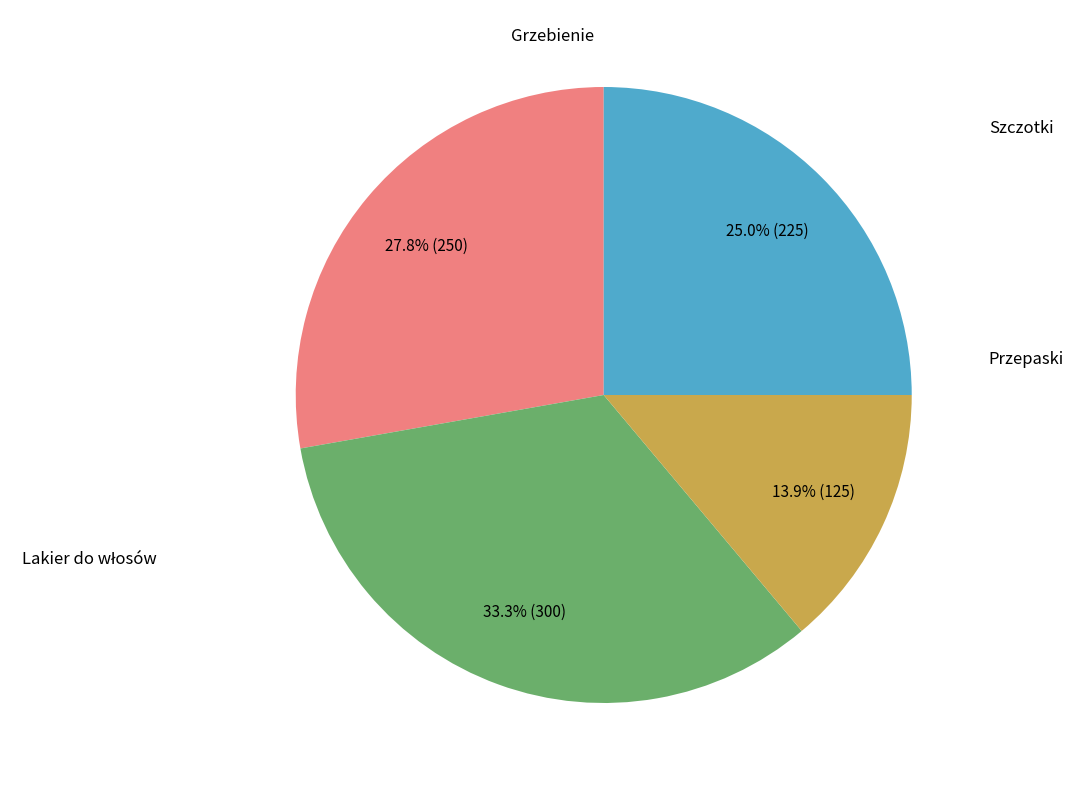

To the nearest percent, what is the average slice percentage?

25%